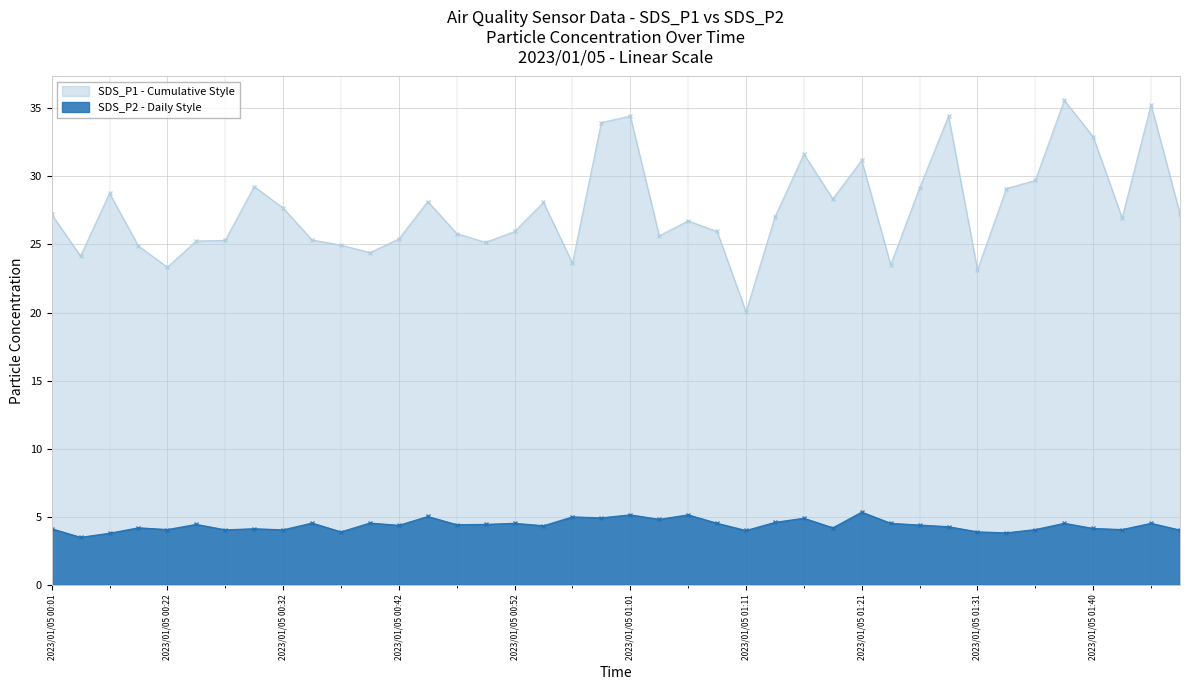

True or false: SDS_P2 has a value of 6.7 at 2023/01/05 01:06.

False